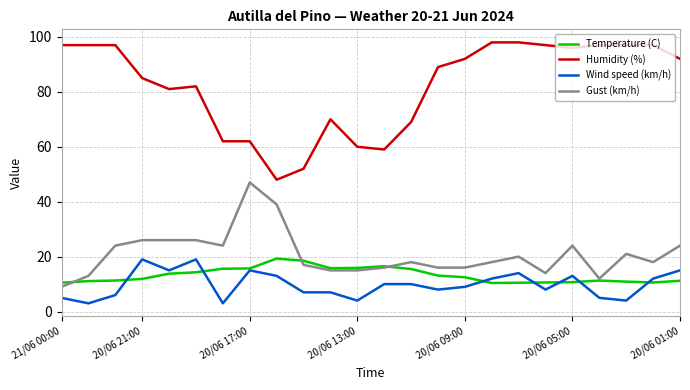

What is the greatest value displayed?

98.0